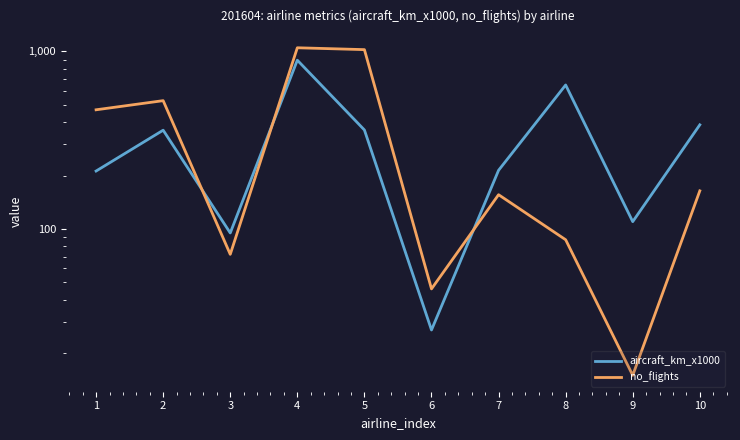

The value of aircraft_km_x1000 at 1 is 212. True or false?

True